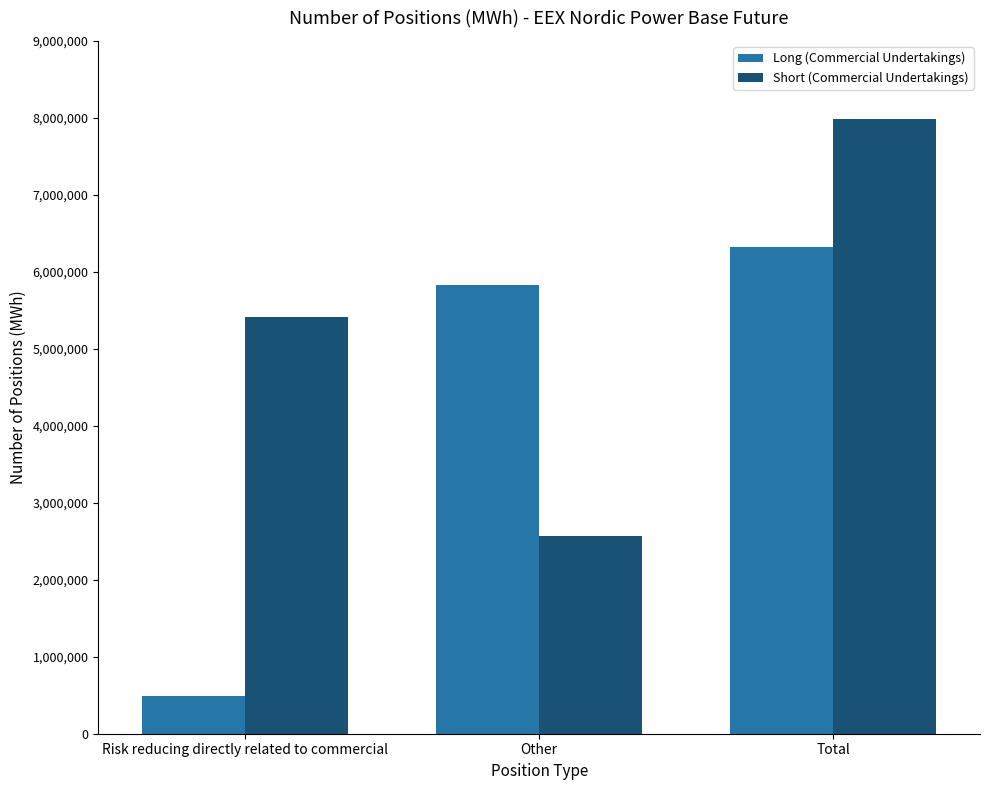

What is the label of the 1st bar from the left?

Risk reducing directly related to commercial